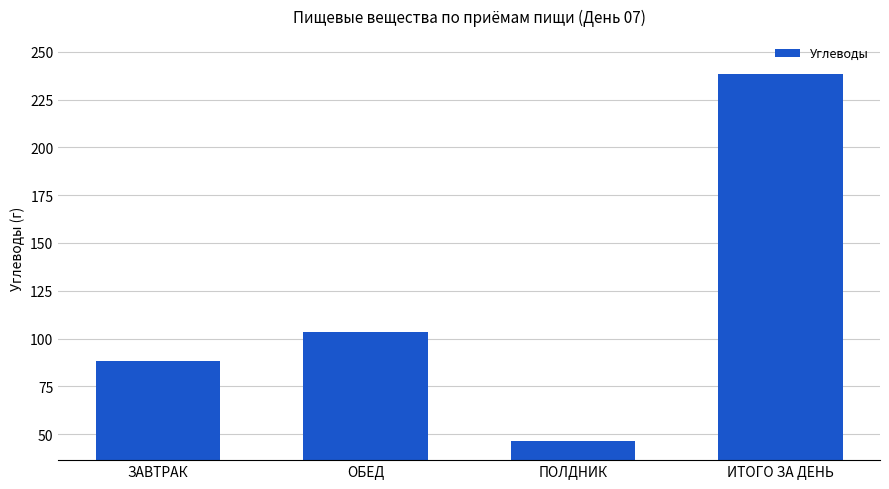

What is the difference between the values at ПОЛДНИК and ЗАВТРАК?

41.6